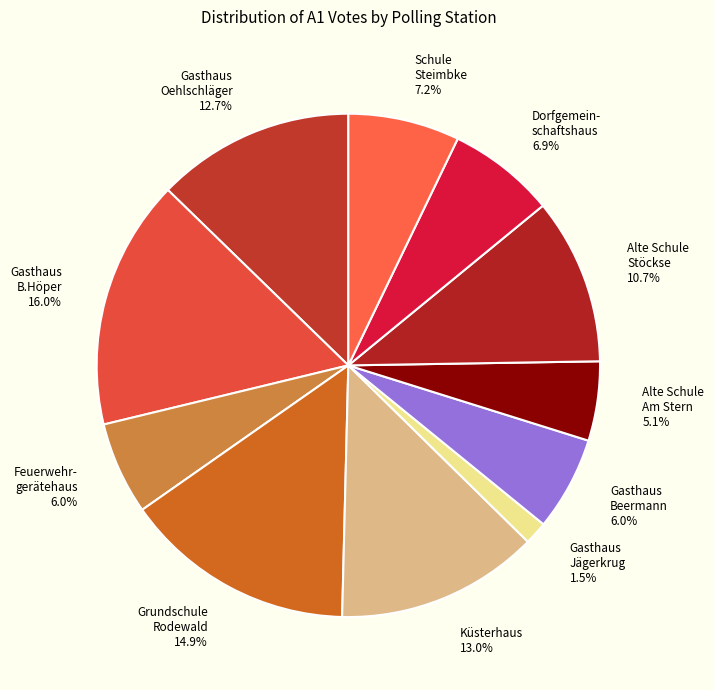

Between Alte Schule Am Stern and Gasthaus Jägerkrug, which is larger?

Alte Schule Am Stern